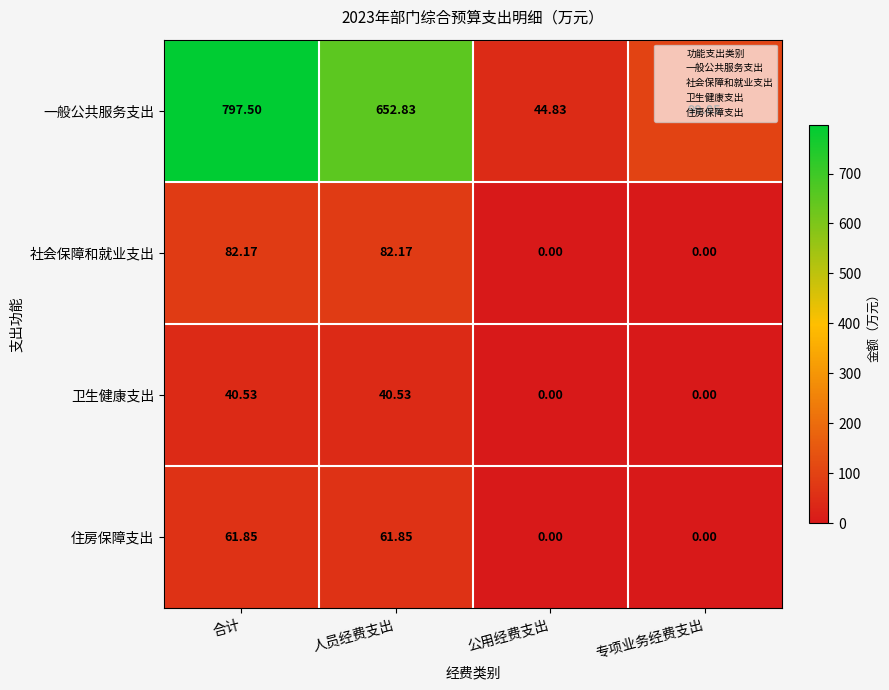

What is the spread (max minus min) of values at 公用经费支出?

44.8